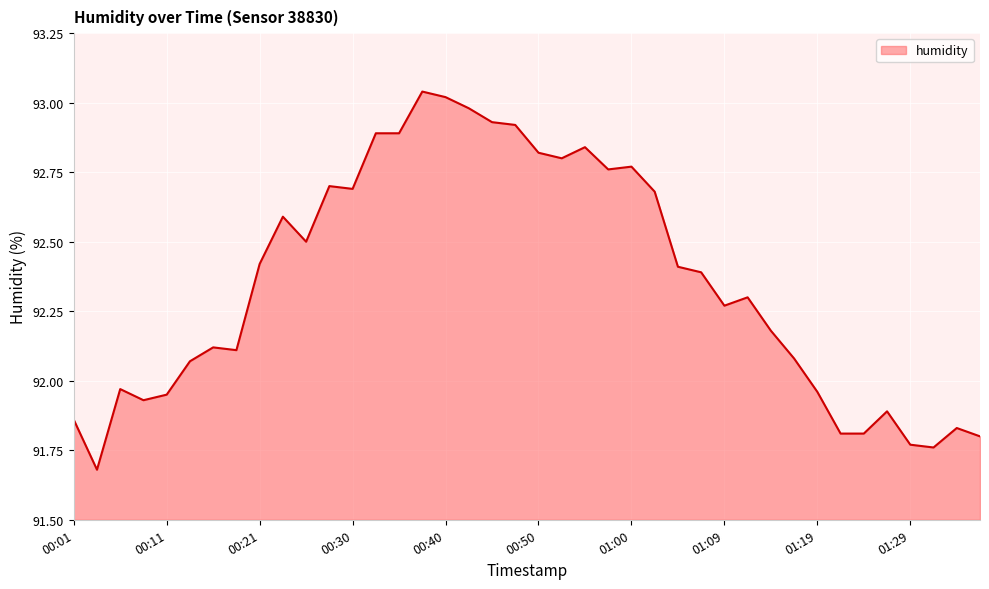

What is the difference between the maximum and minimum values?

1.4